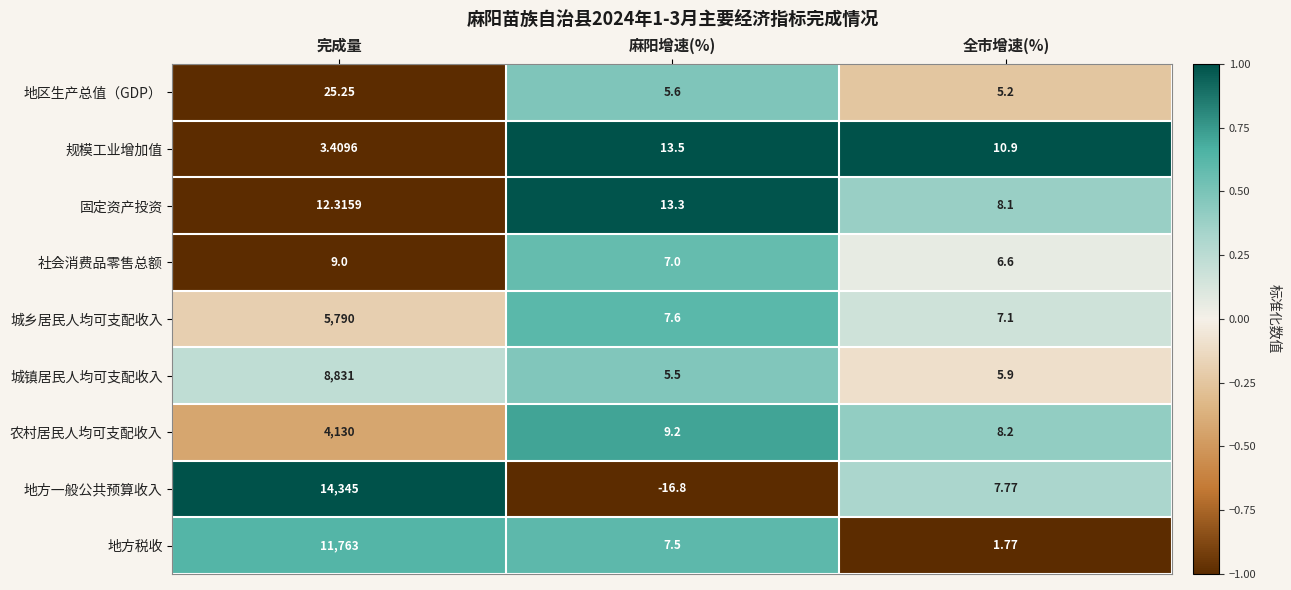

How many categories are shown in the chart?

3